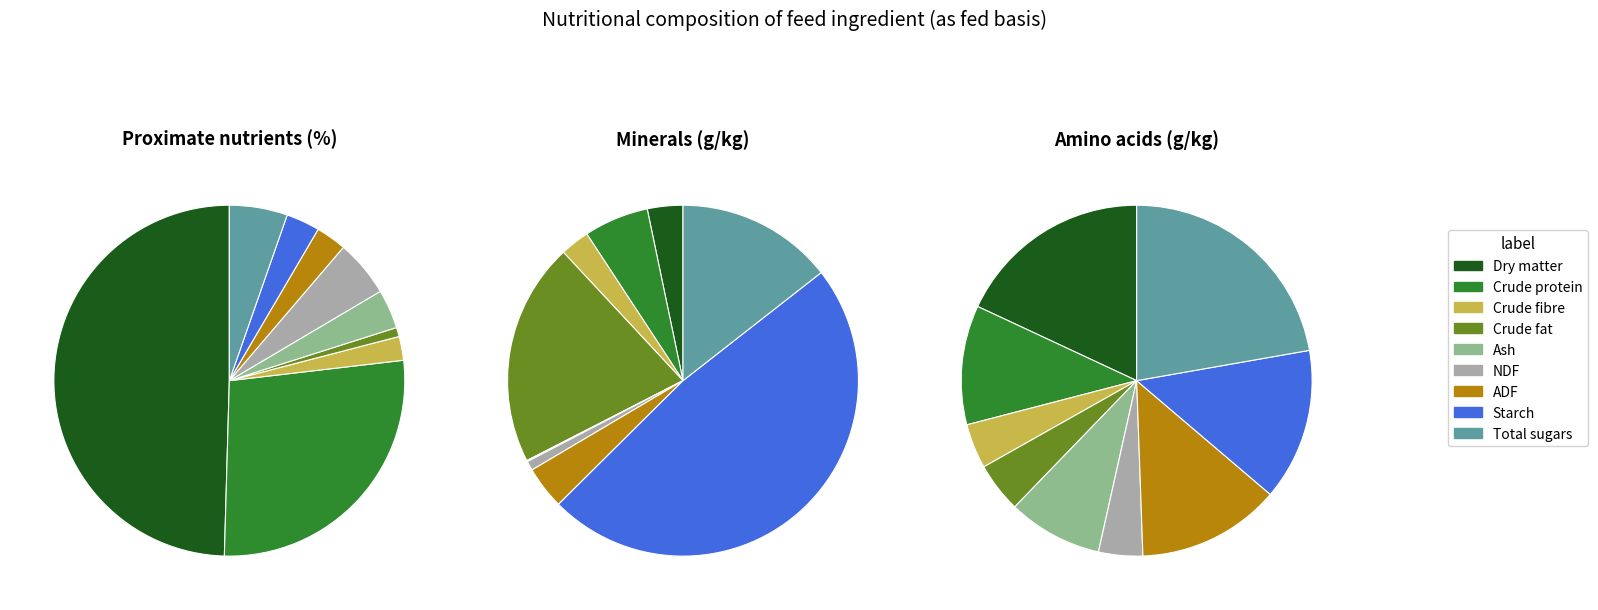

Which slice is the largest?

Dry matter